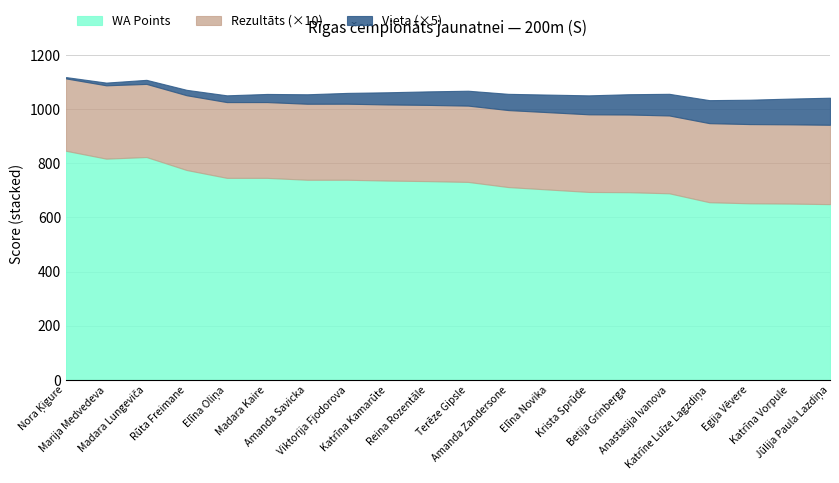

How many data points does each series have?

20